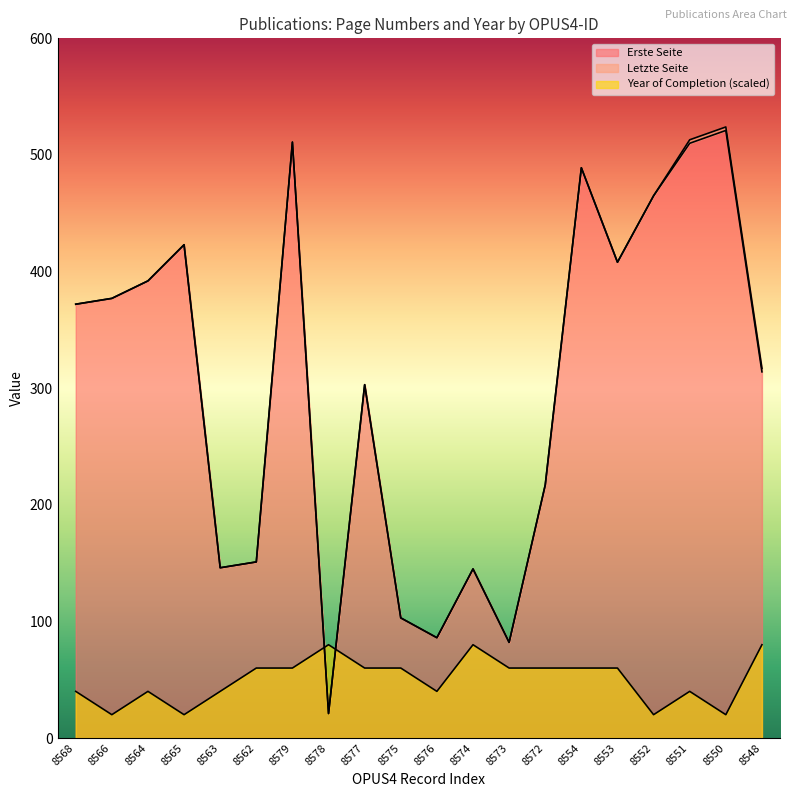

At which label is Year of Completion closest to 50?

8568